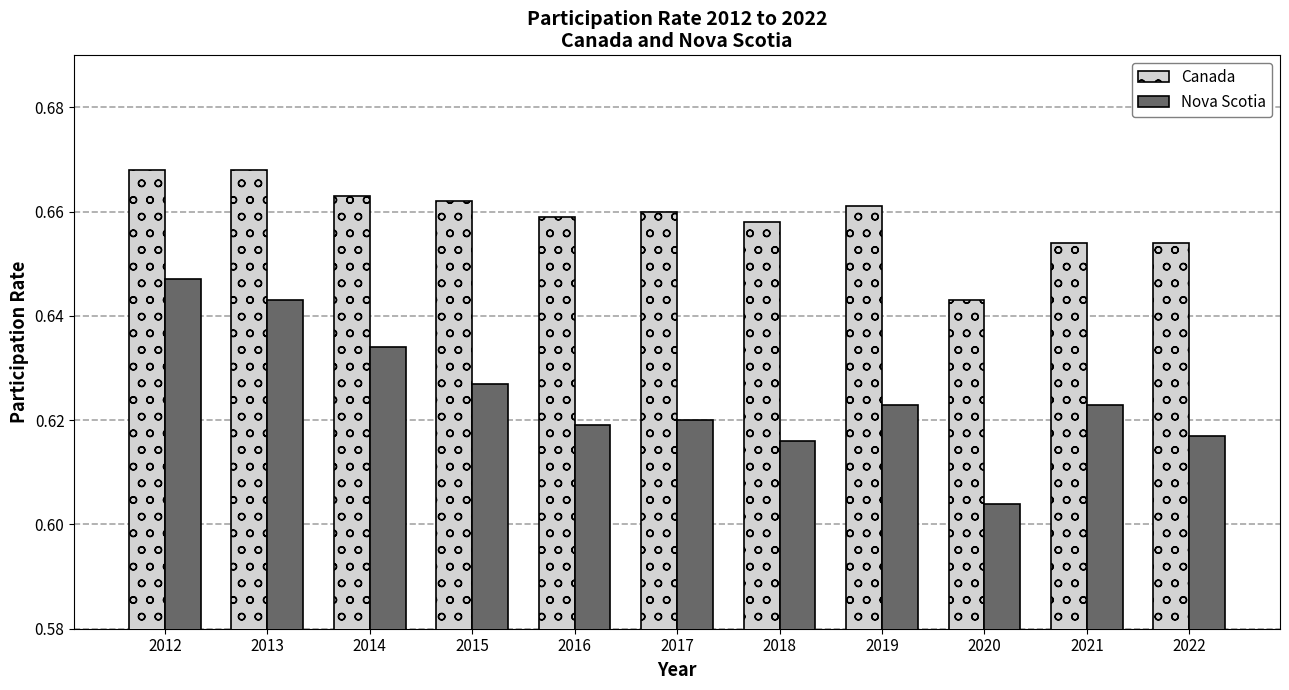

Which series changed the most between 2013 and 2022?

Nova Scotia